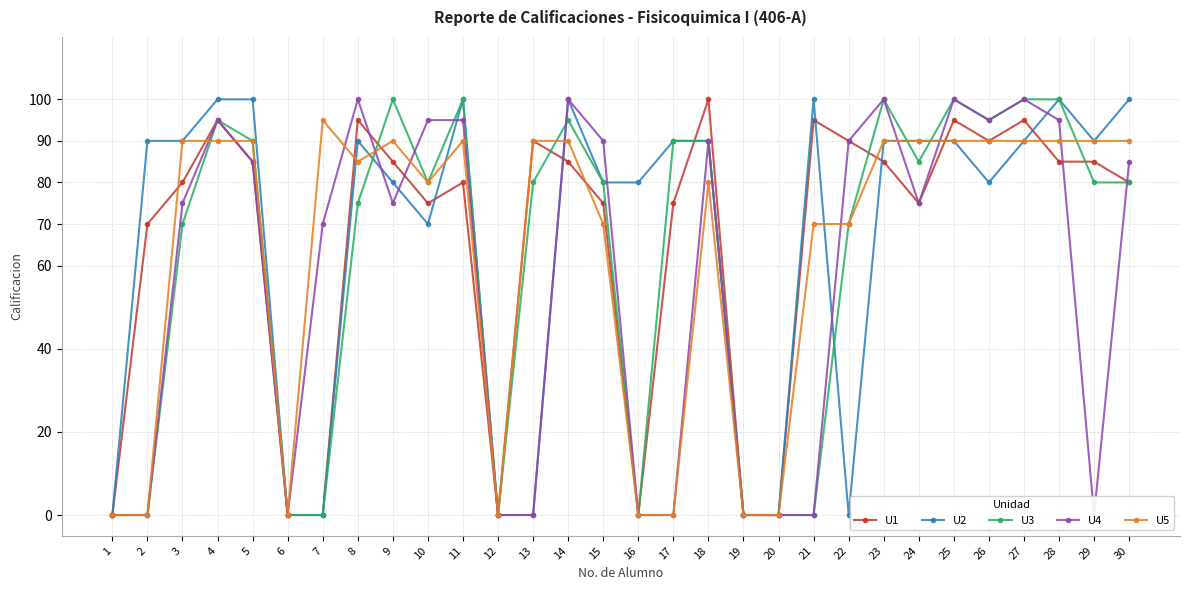

What is the value of the U3 point at the 23rd from the left?

100